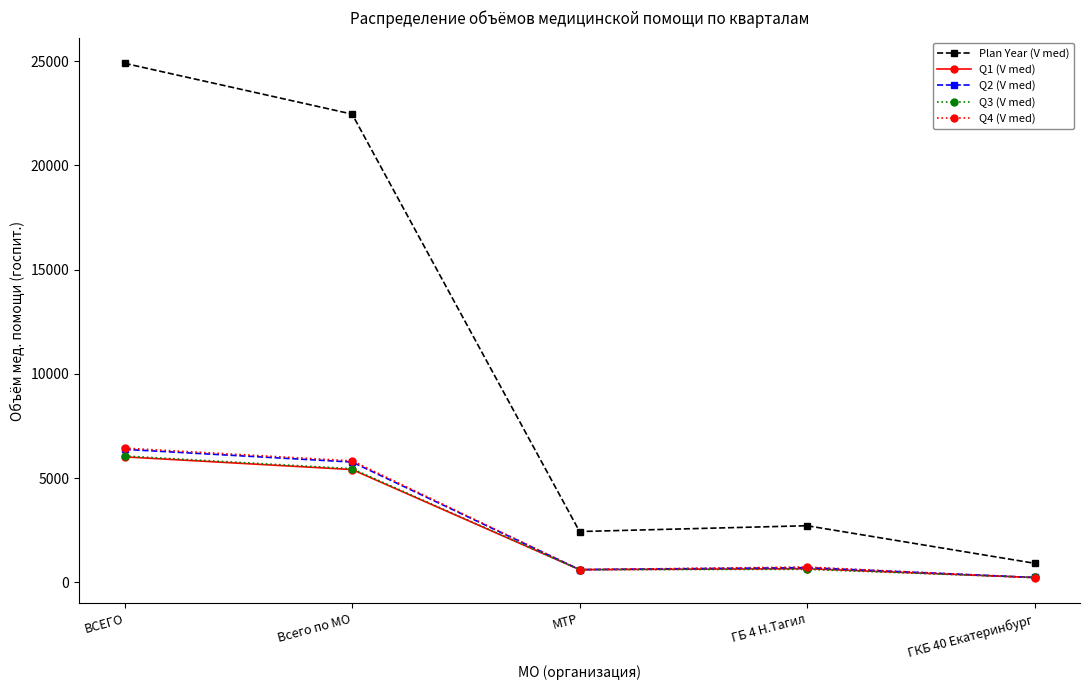

How many lines are shown in the chart?

5